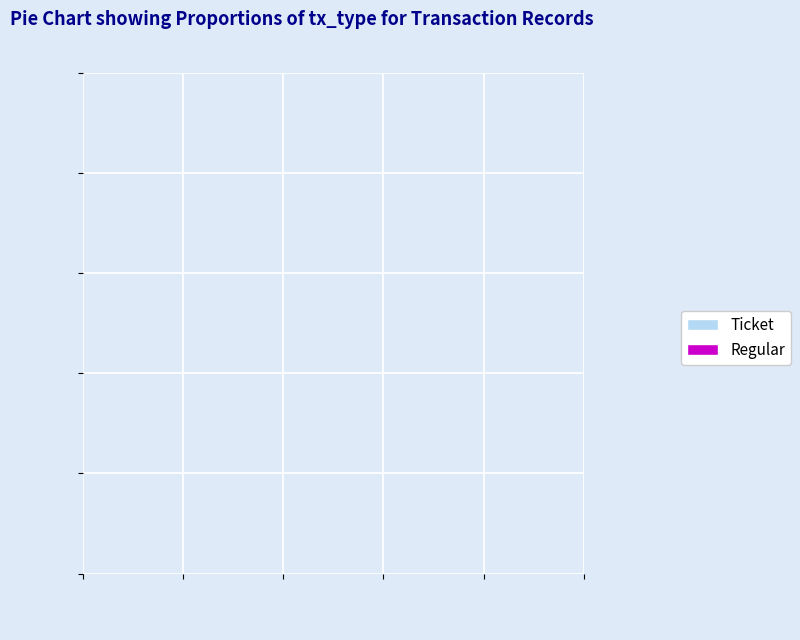

Which category has the biggest portion of the pie?

Regular